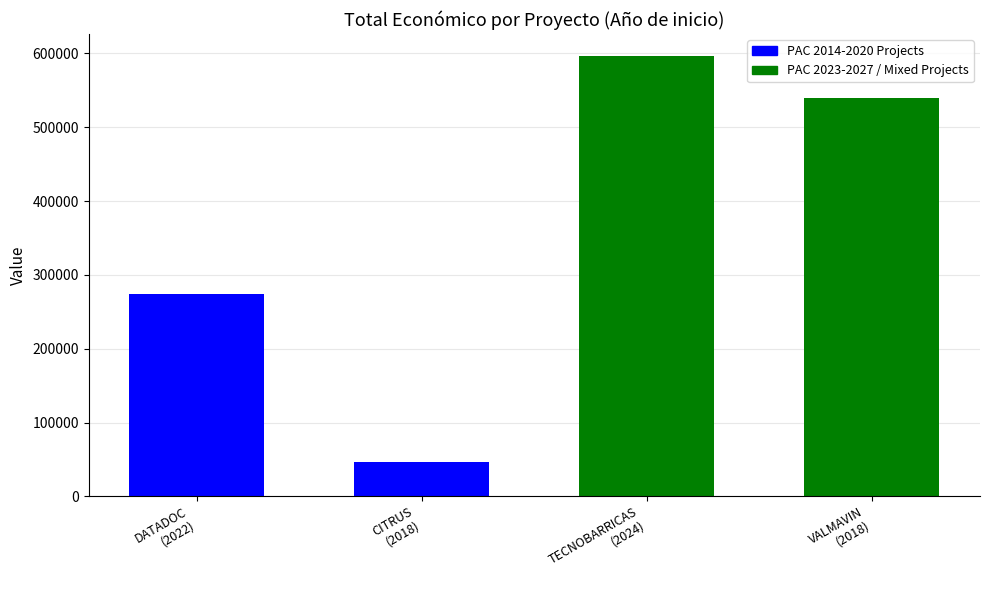

Does the chart contain stacked bars?

No